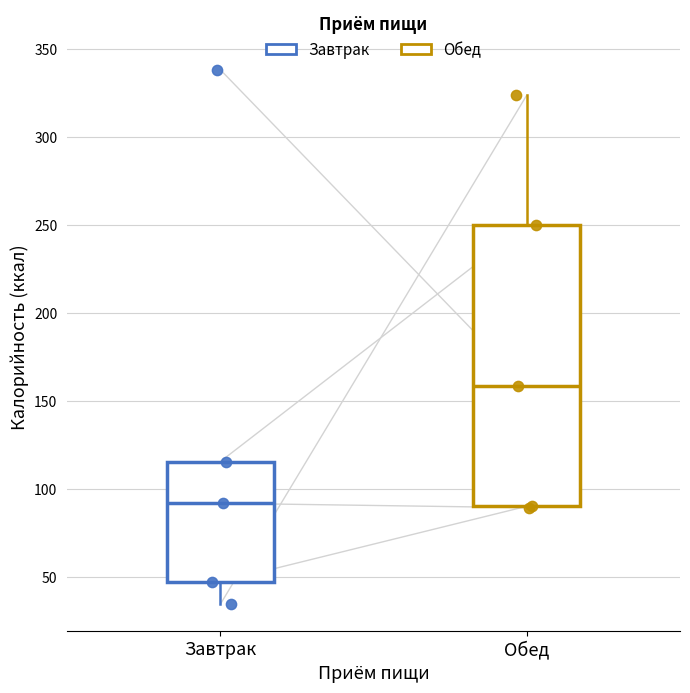

Reading left to right, read every box against the y-axis: the position of its median line, the range the box covers, and the ends of its whiskers. The values are not printed on the chart, so give them approximately, as read against the axis.

Завтрак: median 90, box 45 to 115, whiskers 35 to 115
Обед: median 160, box 90 to 250, whiskers 90 to 325